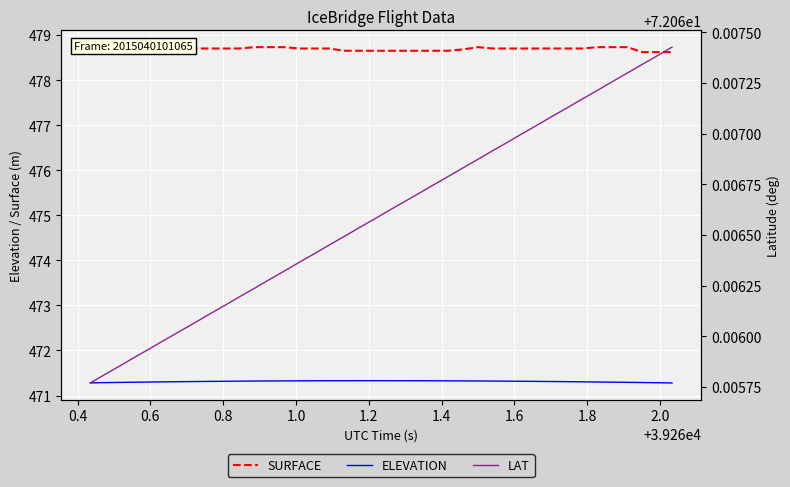

True or false: ELEVATION and SURFACE intersect in this chart.

False